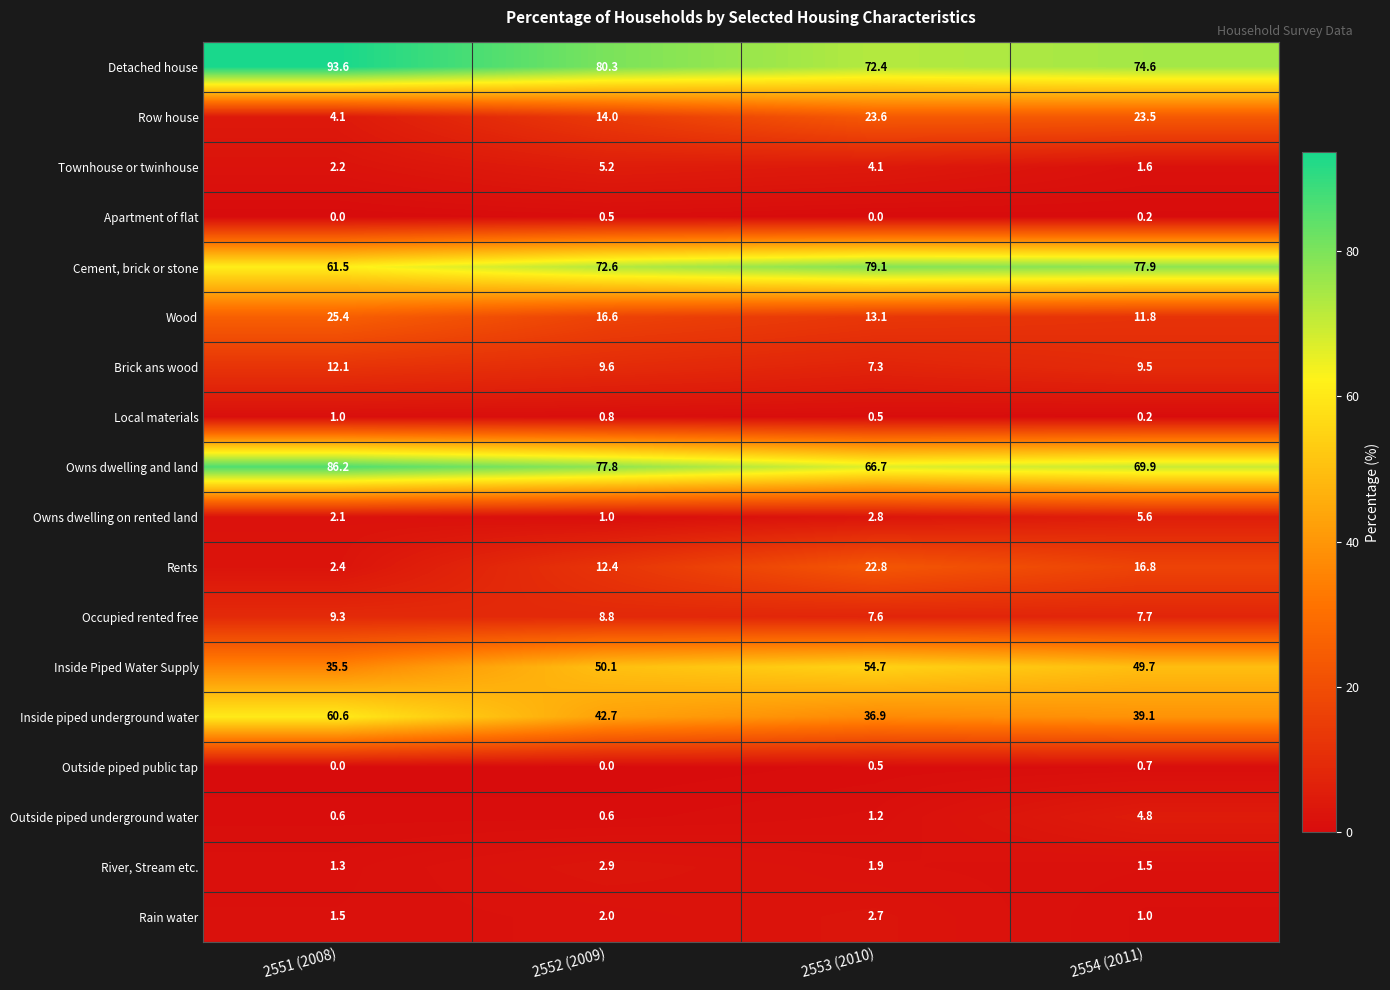

At which category is the sum across all series the highest?

2551 (2008)